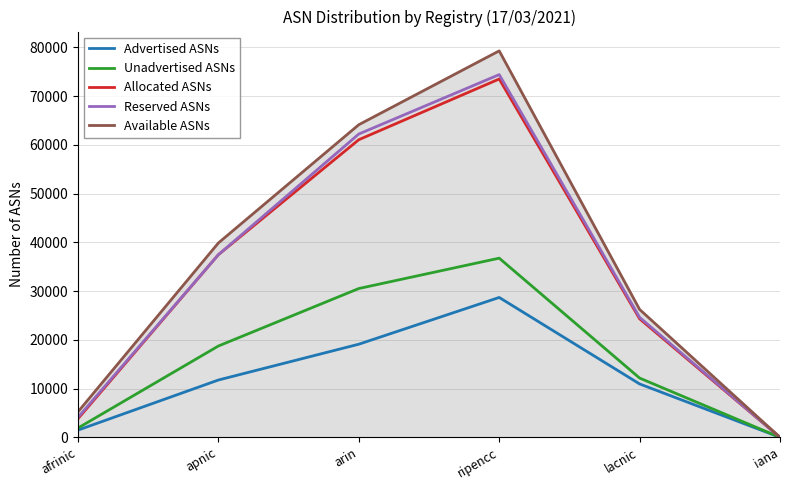

Where does the Available ASNs series first go above 39884?

arin